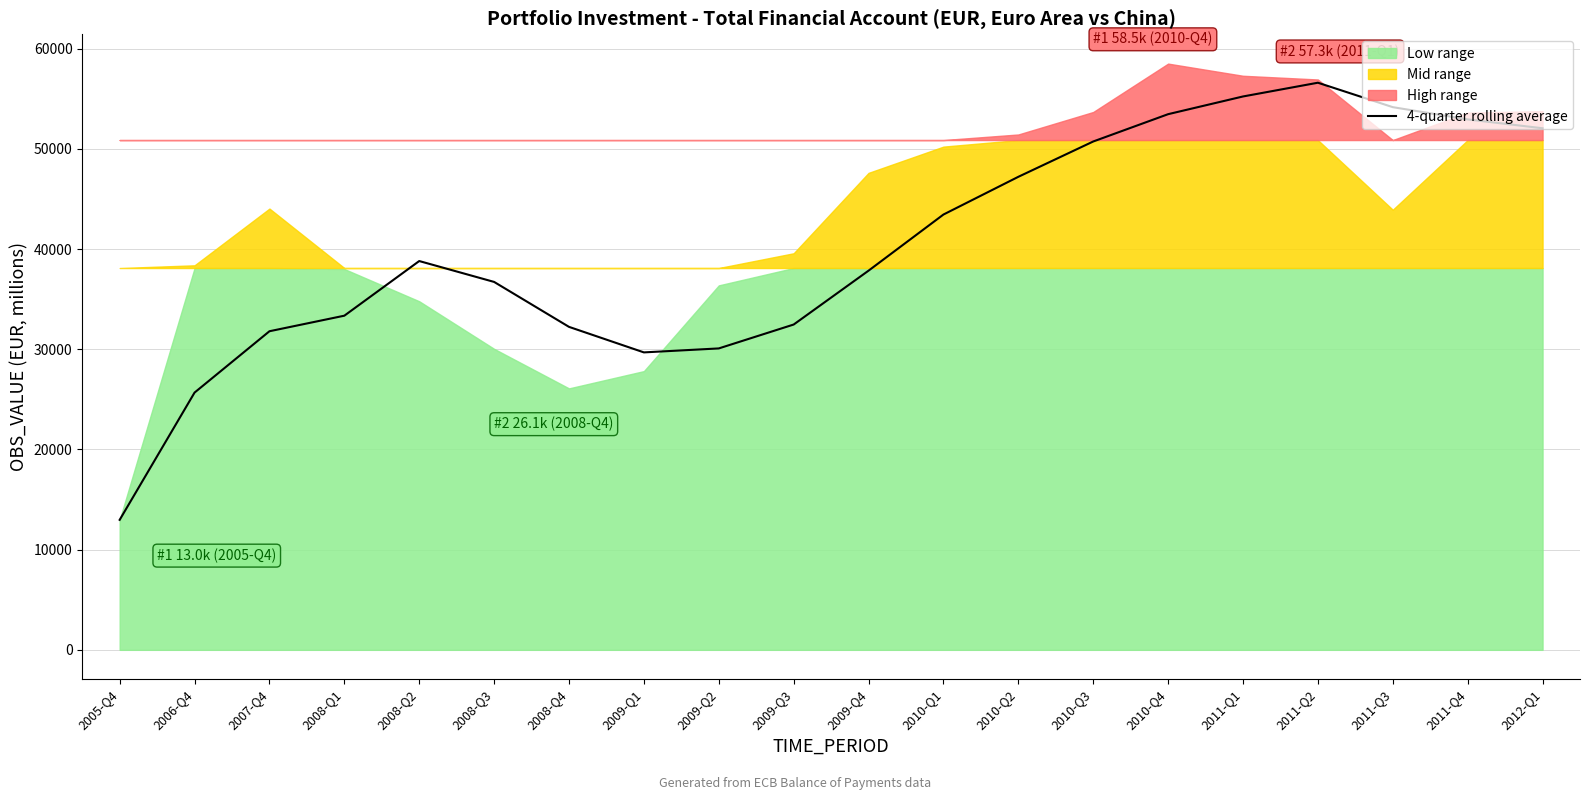

What is the minimum value shown in the chart?

12977.5